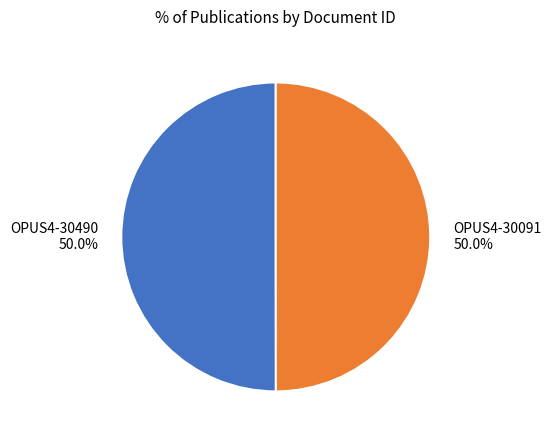

What is the ratio of the value at OPUS4-30490 to the value at OPUS4-30091?

1.0